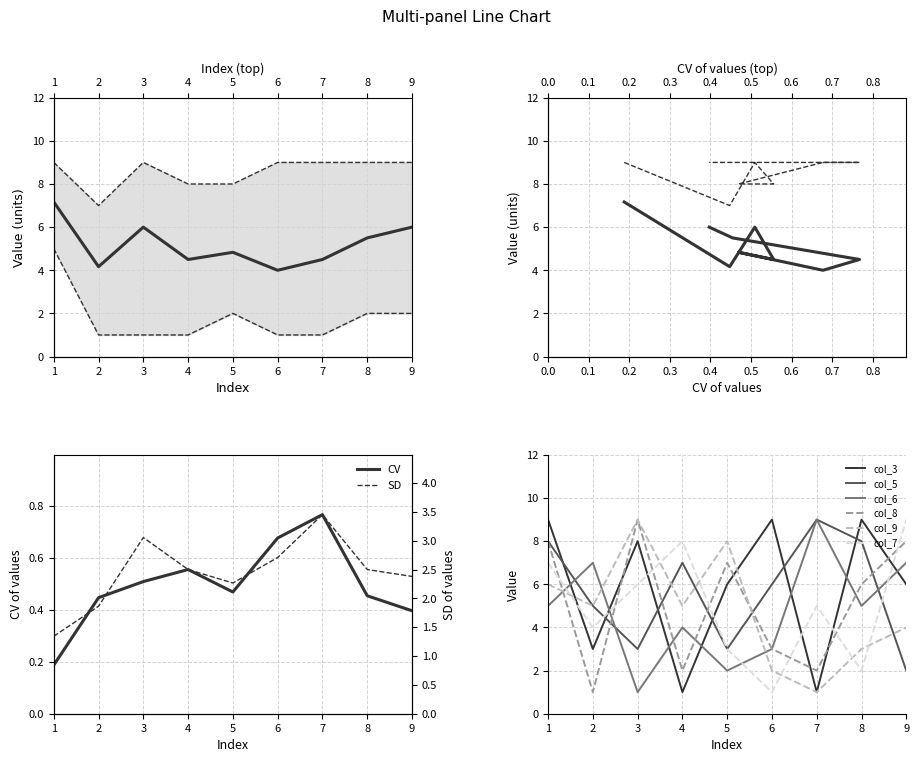

Where is the first local maximum for col_8?

3